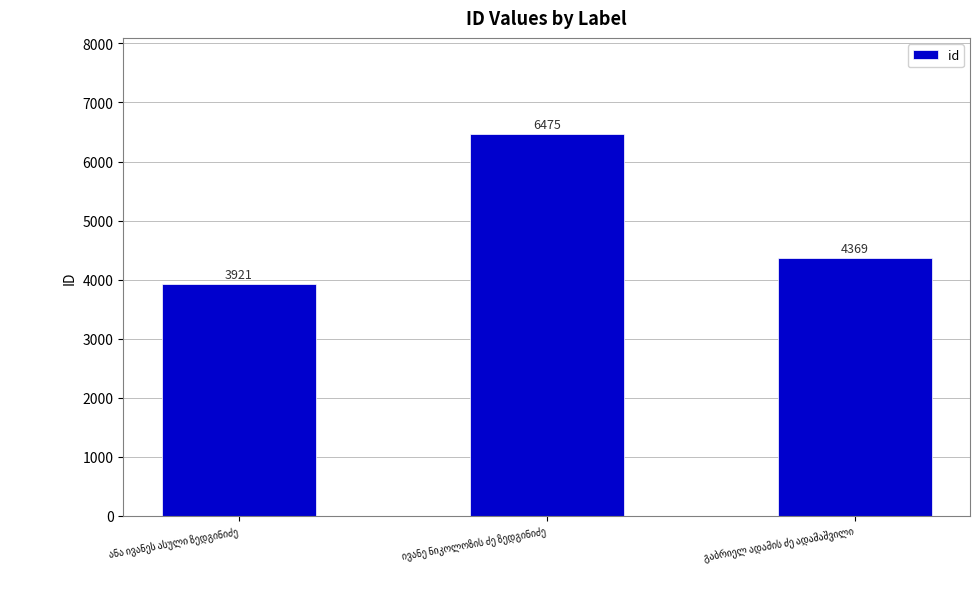

Count the values in the range 3921 to 6475.

3